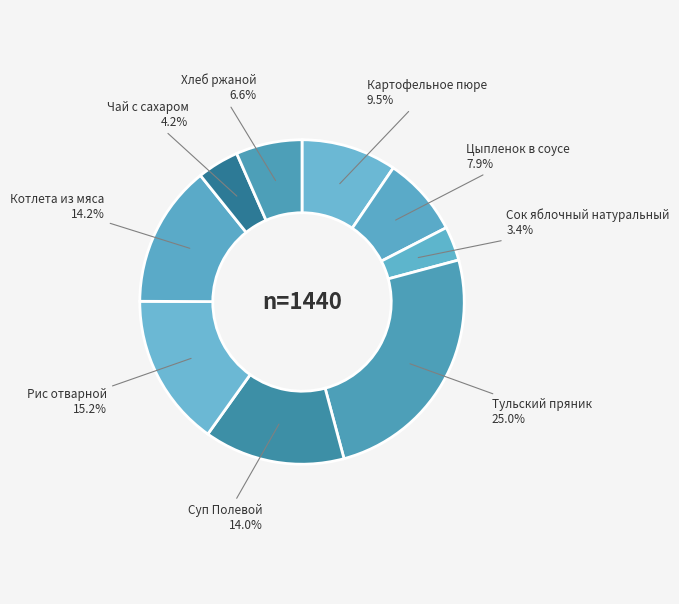

Count the number of slices in the pie.

9